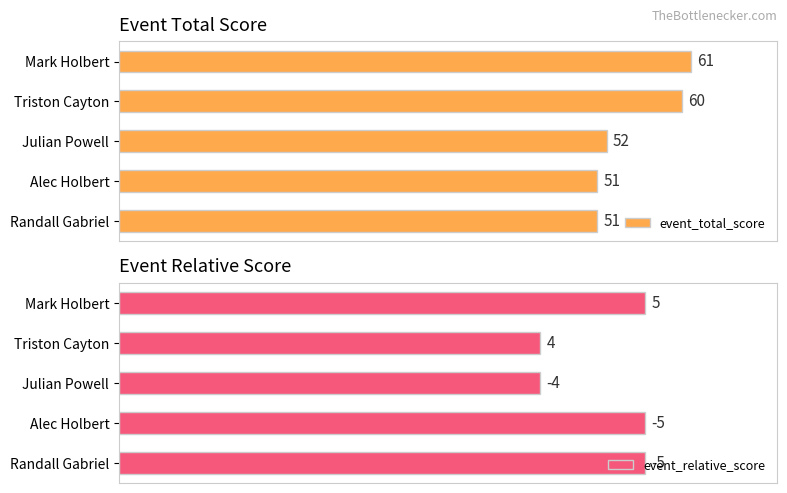

How many bars are there in each group?

2